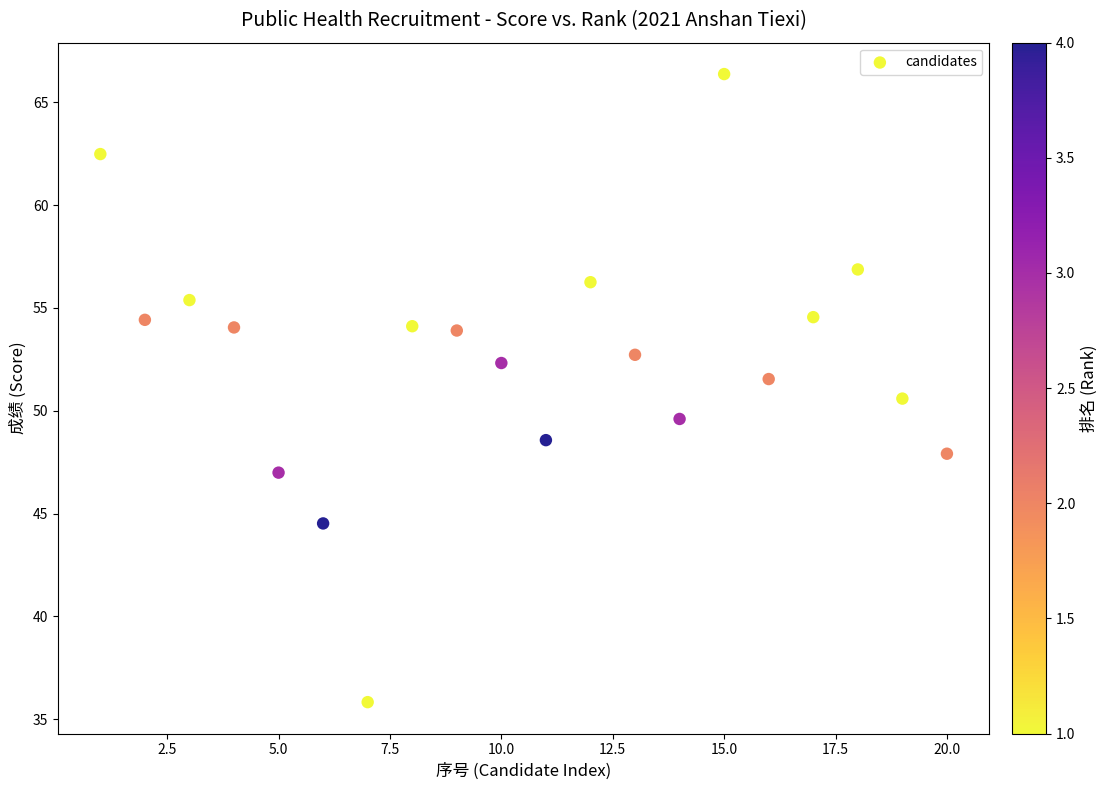

What is the range of Y values (max minus min)?

30.5